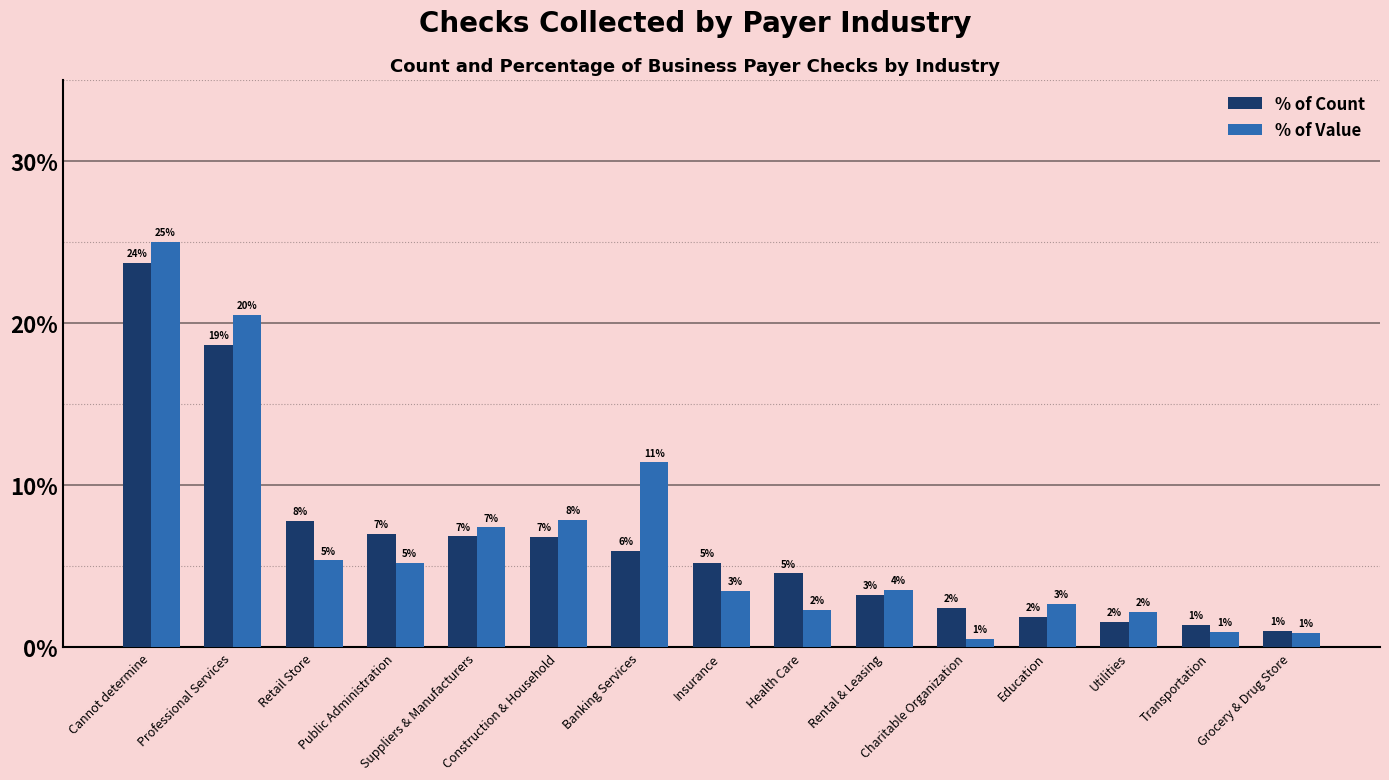

At which label is % of Value closest to 0?

Charitable Organization